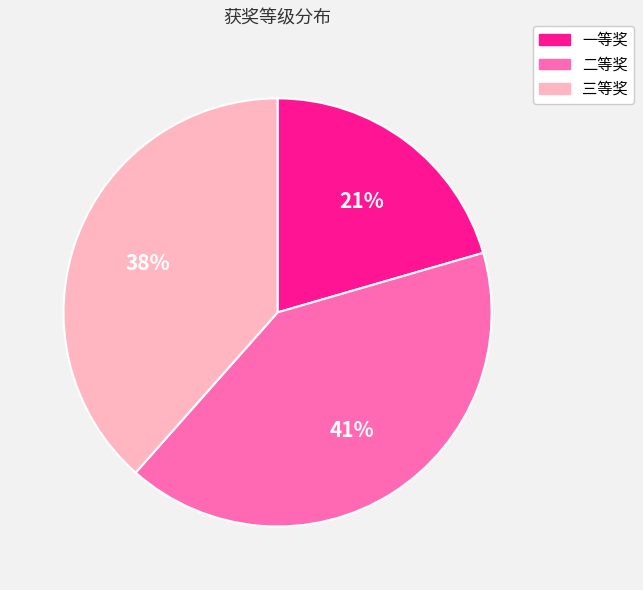

Is it true that 二等奖 is 50% of the pie?

False